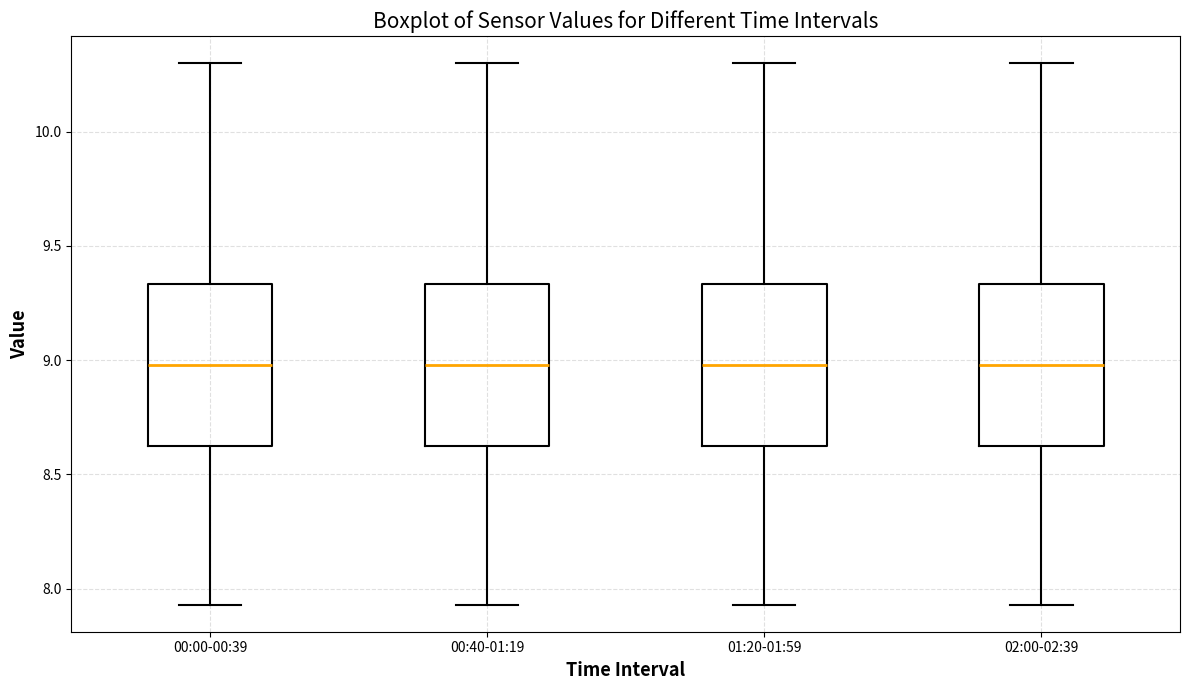

Where is the upper edge of the box for 00:00-00:39 on the y-axis? The values are not printed on the chart, so give them approximately, as read against the axis.

9.35